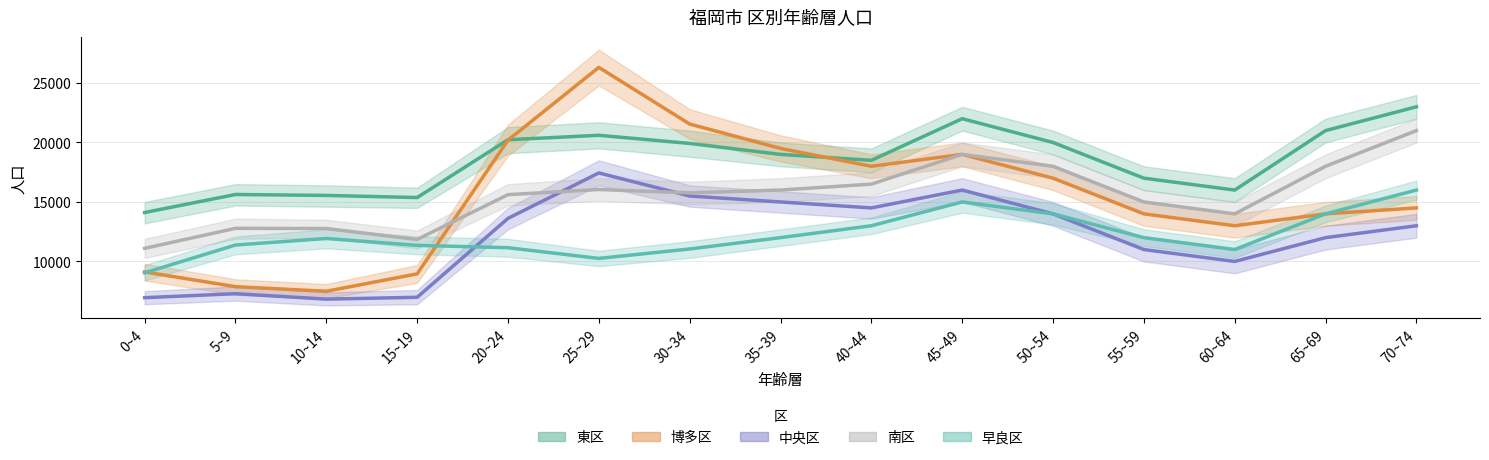

Rank the series at 60~64 from lowest to highest value.

中央区, 早良区, 博多区, 南区, 東区